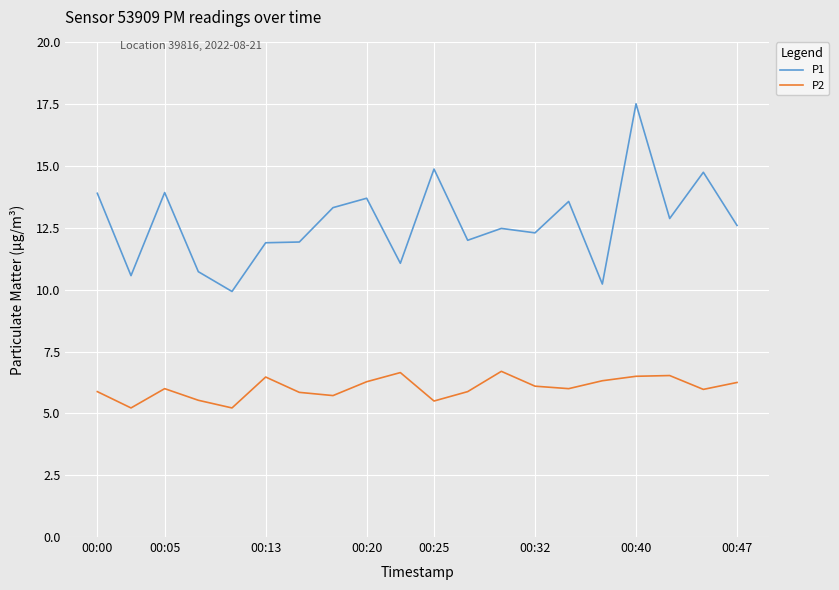

Which series has the largest range (max minus min)?

P1